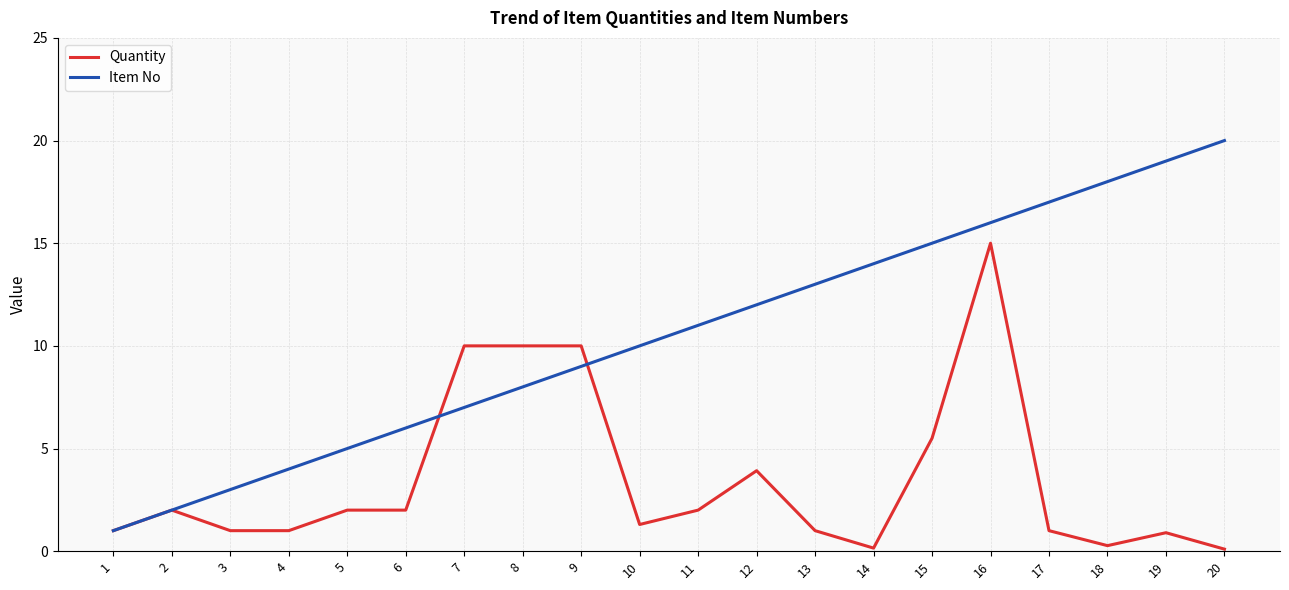

What are all the series names shown in the legend?

Quantity, Item No